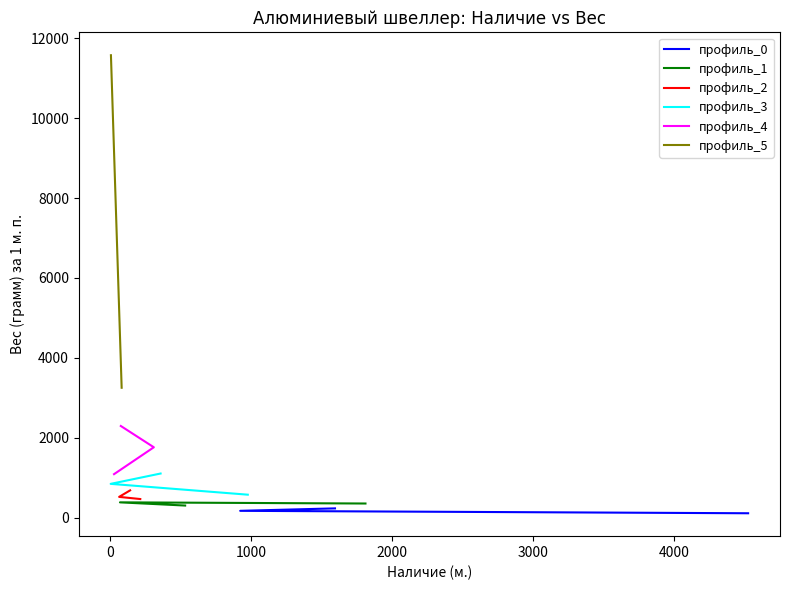

True or false: the data shows 520 at 66.

True